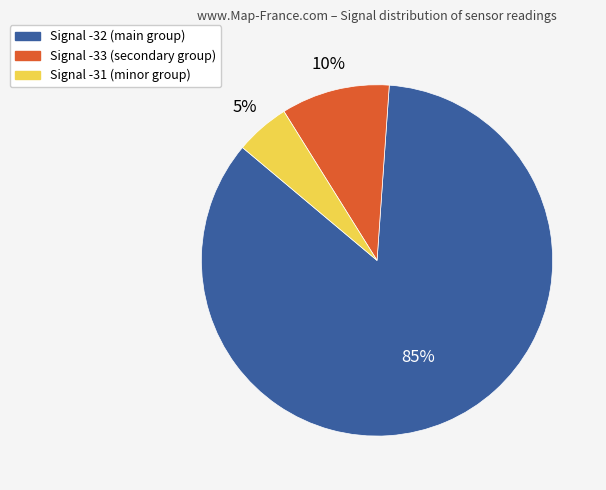

What is the smallest slice in the pie chart?

Signal -31